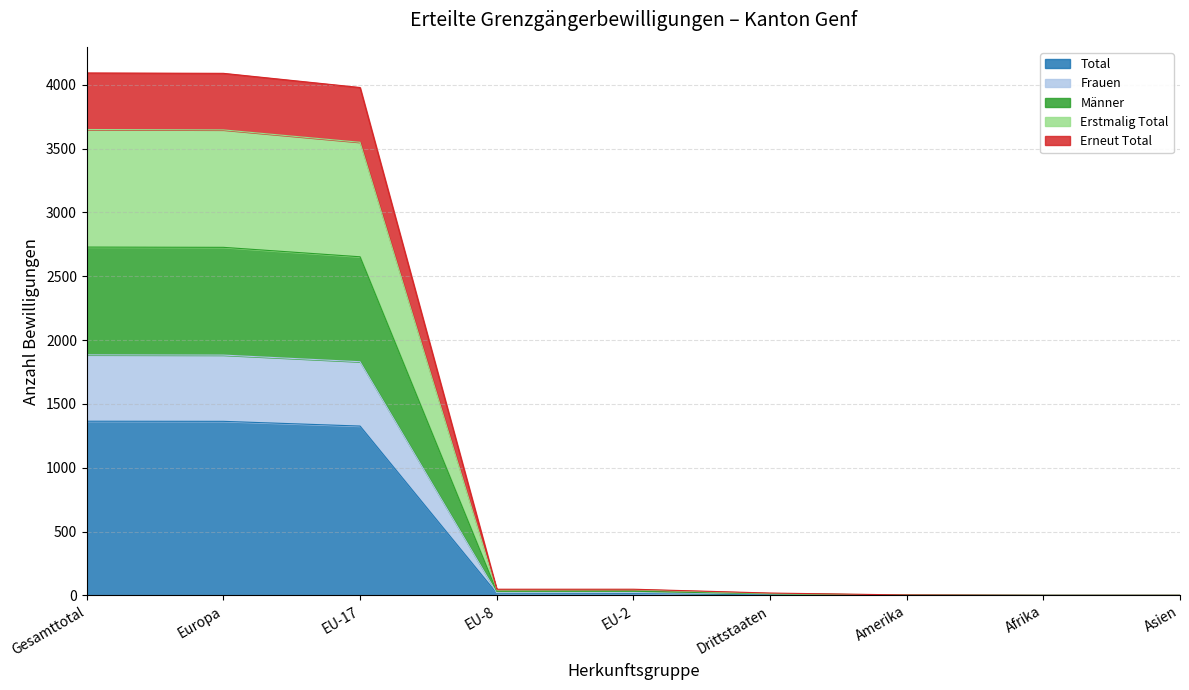

At how many categories does at least one series exceed 1896?

3